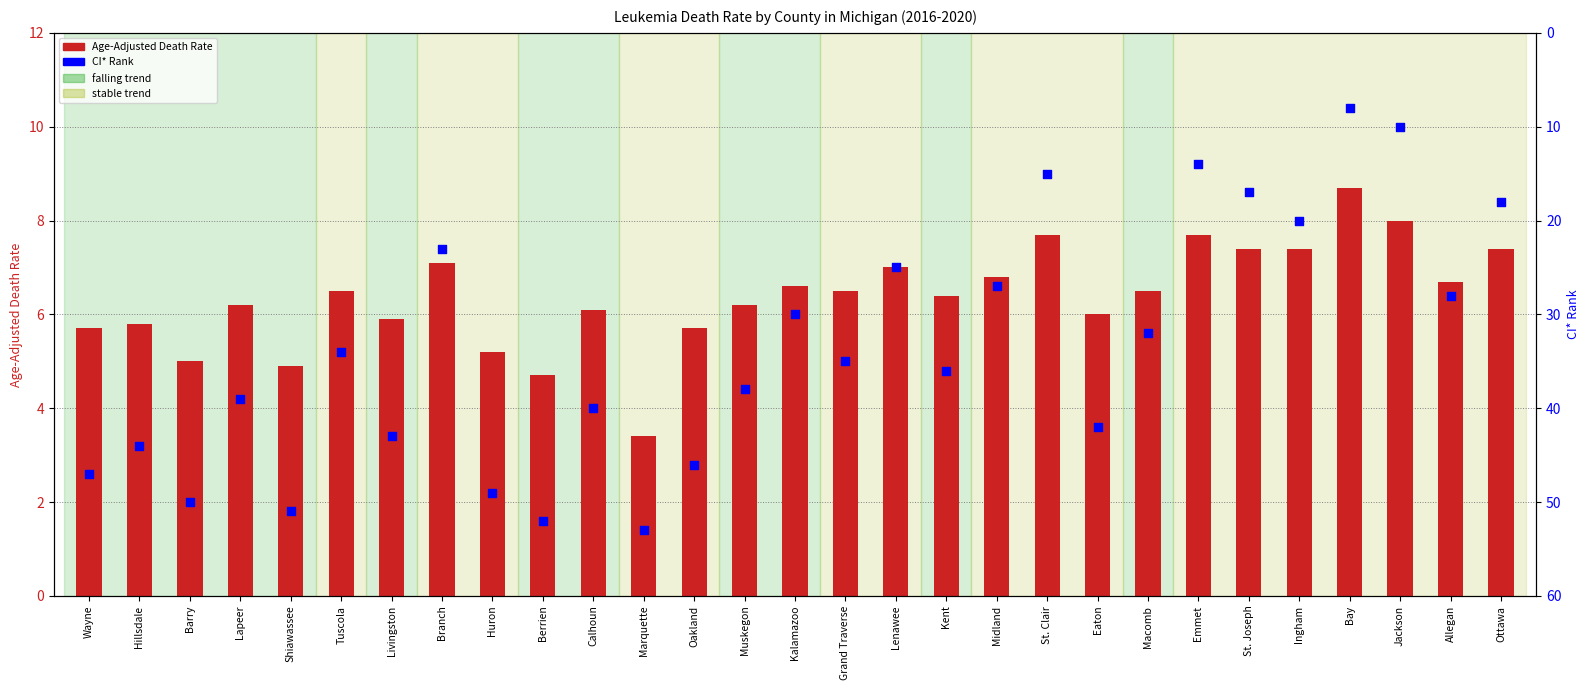

At which category is the sum across all series the highest?

Berrien